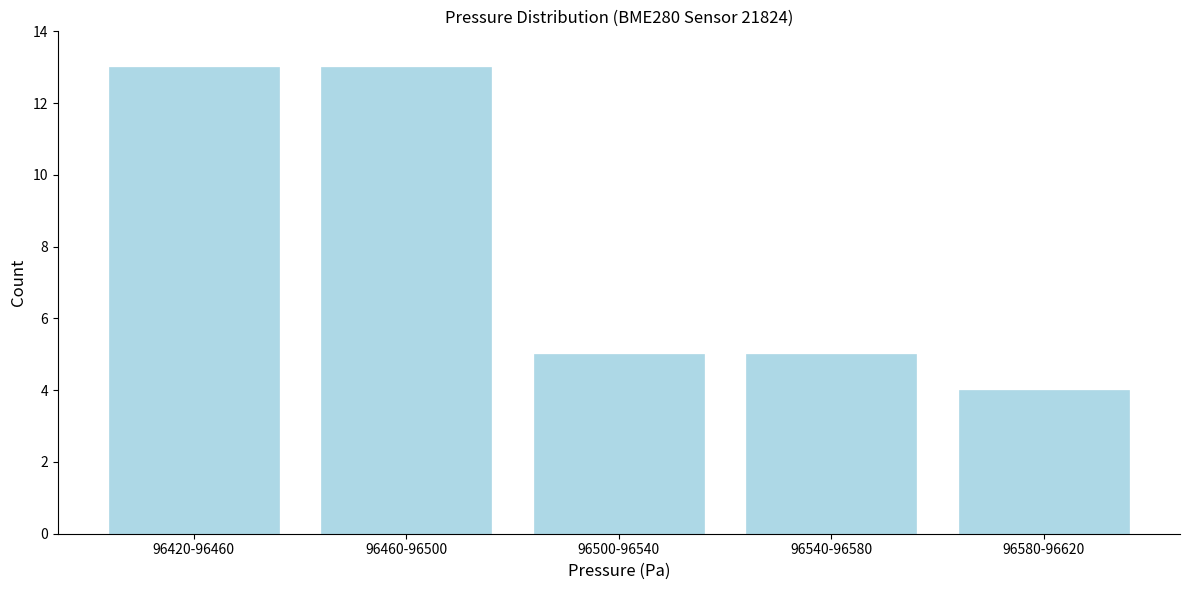

Reading left to right, transcribe all the data shown in this chart.

13	13	5	5	4